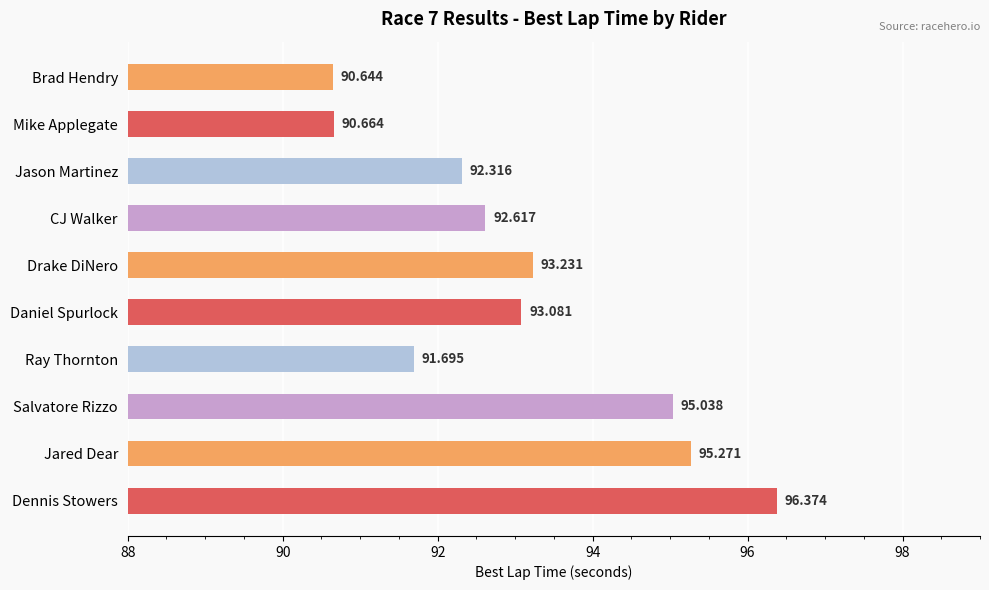

Are the bars grouped side by side (vs. stacked)?

No